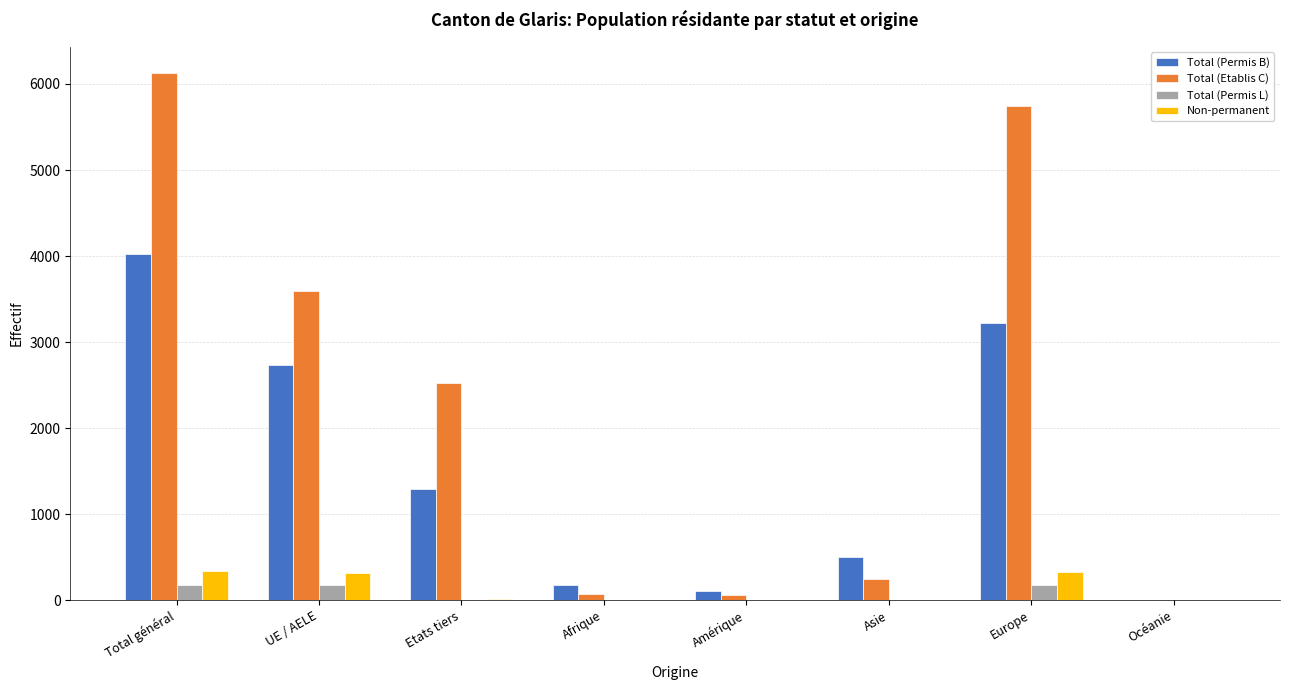

What value does the Total (Etablis C) series have at Total général?

6124